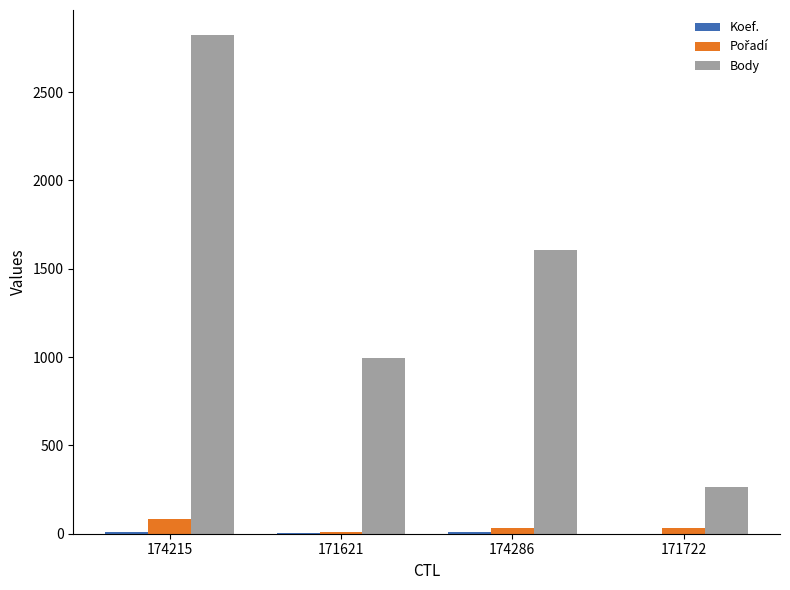

What is the maximum value shown in the chart?

2824